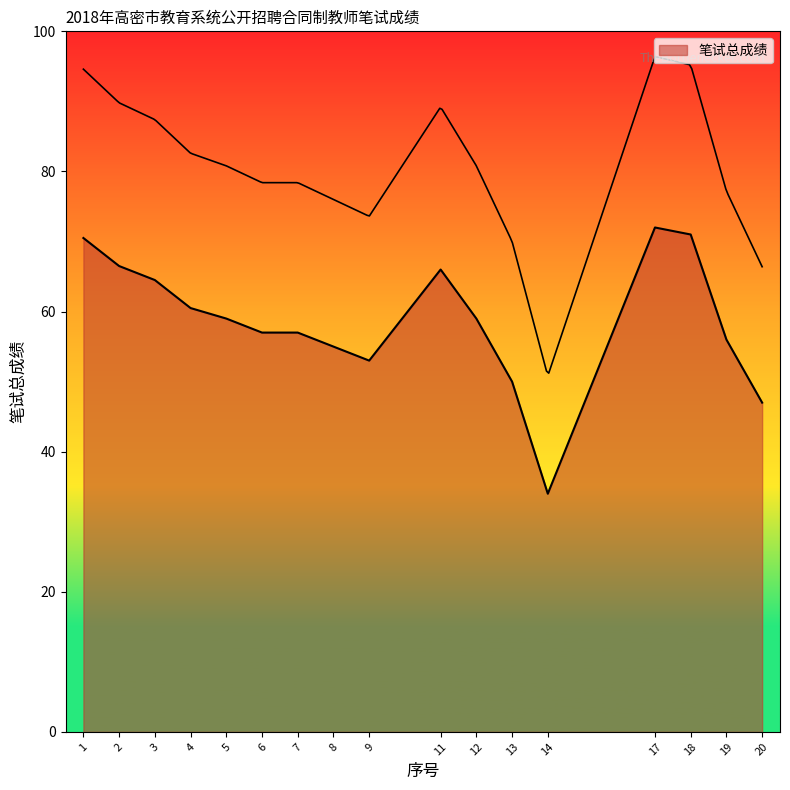

List the labels in order of value, largest first.

17, 18, 1, 2, 11, 3, 4, 5, 12, 6, 7, 19, 8, 9, 13, 20, 14